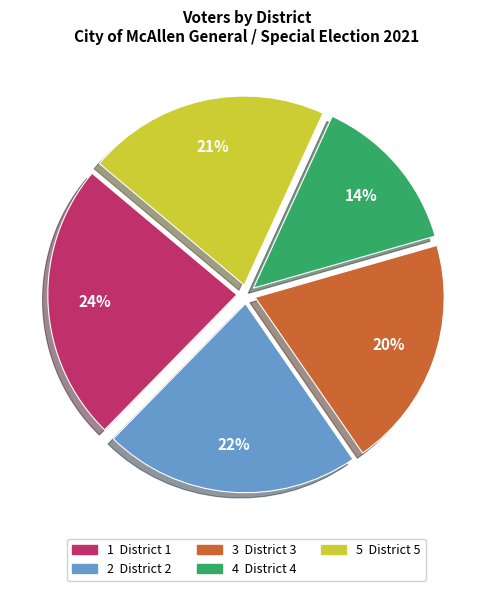

To the nearest percent, what is the difference between the largest and smallest slice percentages?

10%